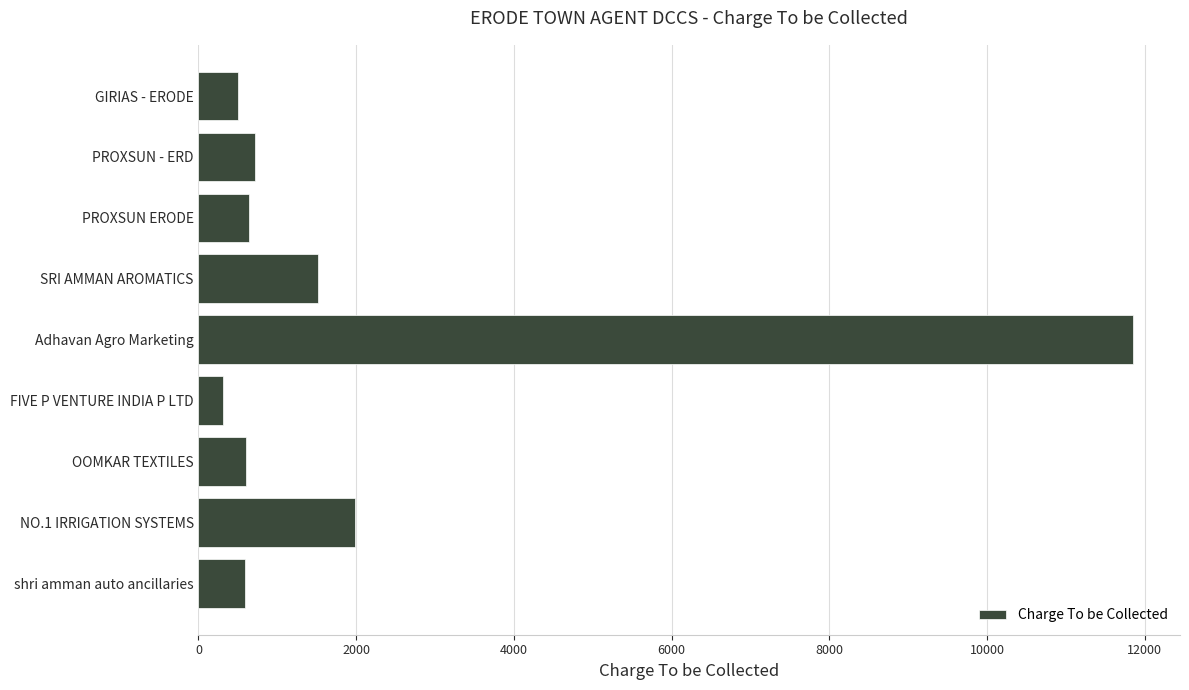

At which label is the value closest to 6084?

NO.1 IRRIGATION SYSTEMS